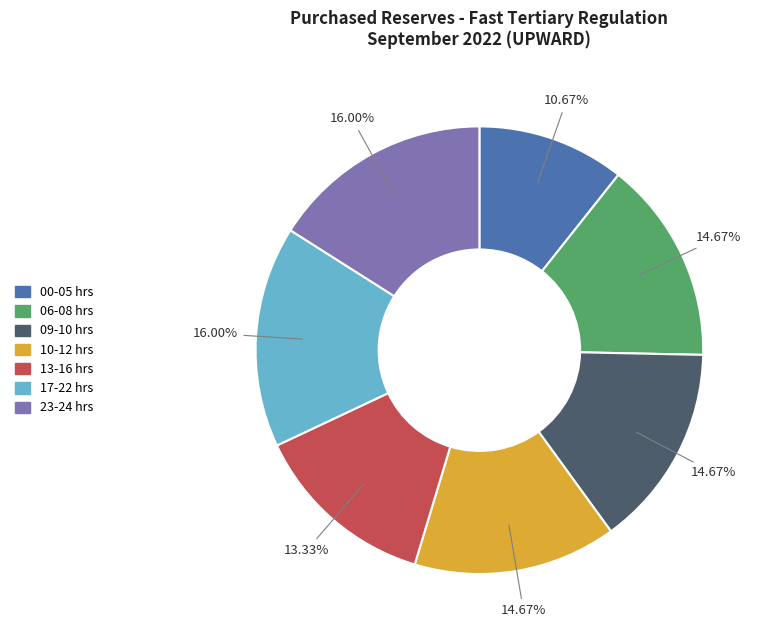

How many segments does this pie chart have?

7